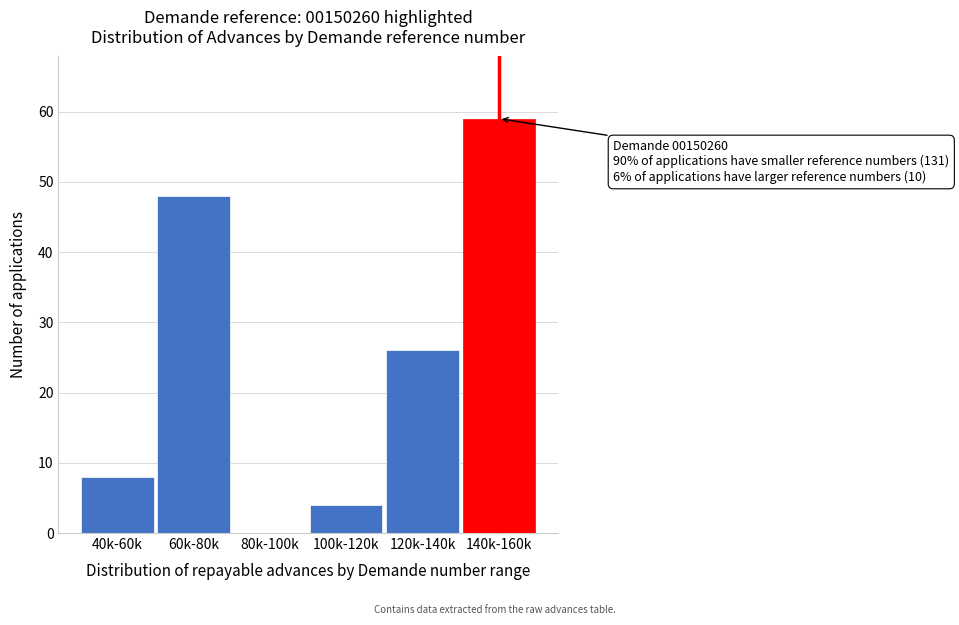

Reading left to right, what are all the values shown in this chart?

40k-60k=8	60k-80k=48	80k-100k=0	100k-120k=4	120k-140k=26	140k-160k=59